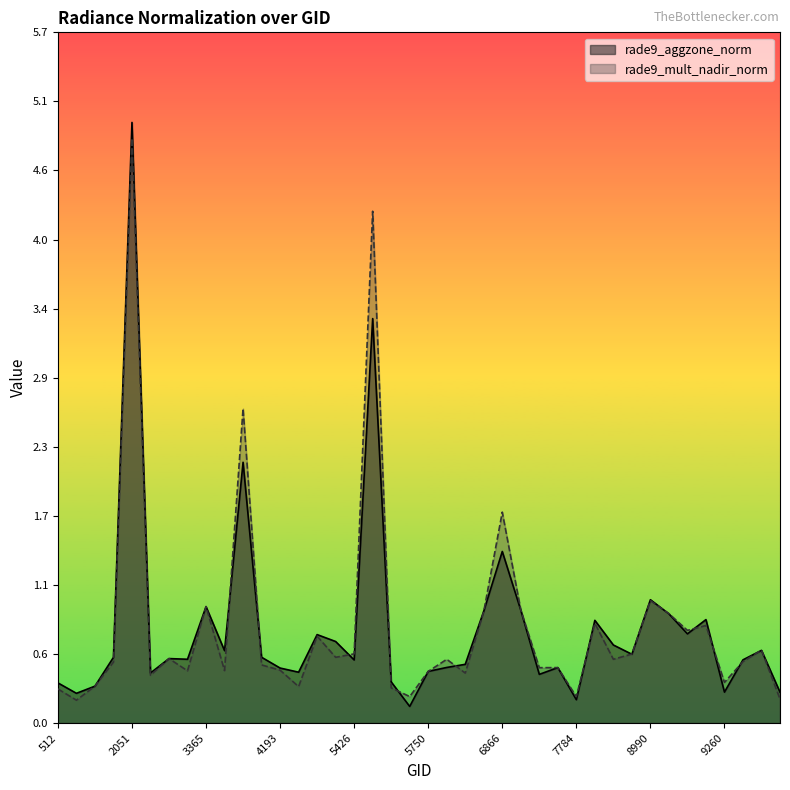

Read the rade9_aggzone_norm value at 9116.

0.7